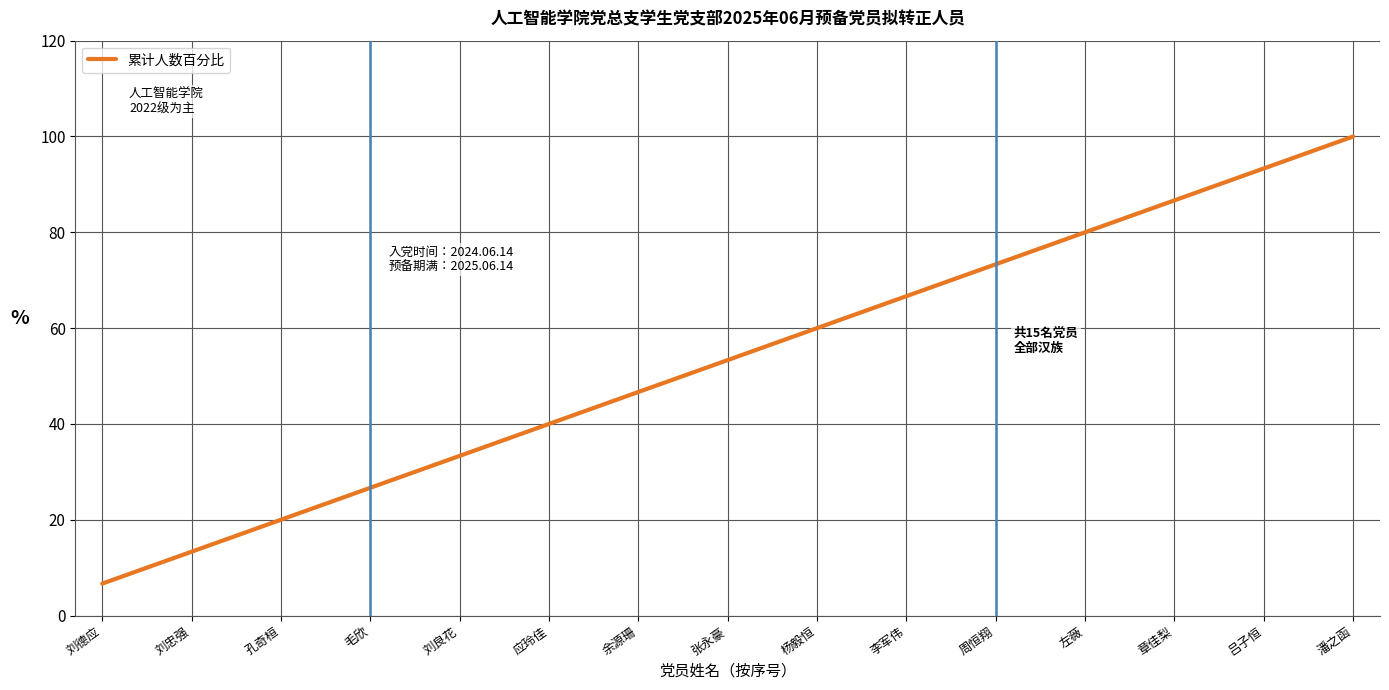

List the labels in order of value, smallest first.

刘德应, 刘忠强, 孔奇桓, 毛欣, 刘良花, 应玲佳, 余源珊, 张永豪, 杨毅恒, 李军伟, 周恒翔, 左薇, 章佳梨, 吕子恒, 潘之函